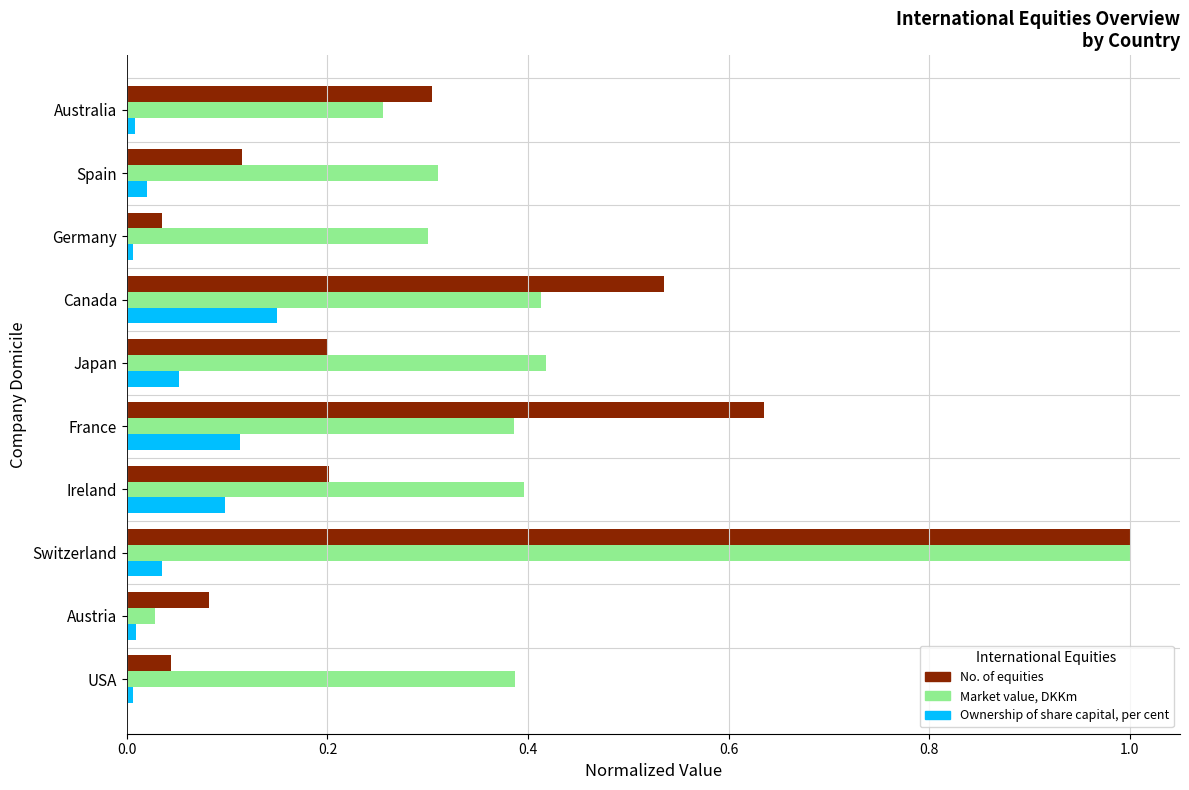

What is the sum of the No. of equities values at Switzerland and Canada?

1.5